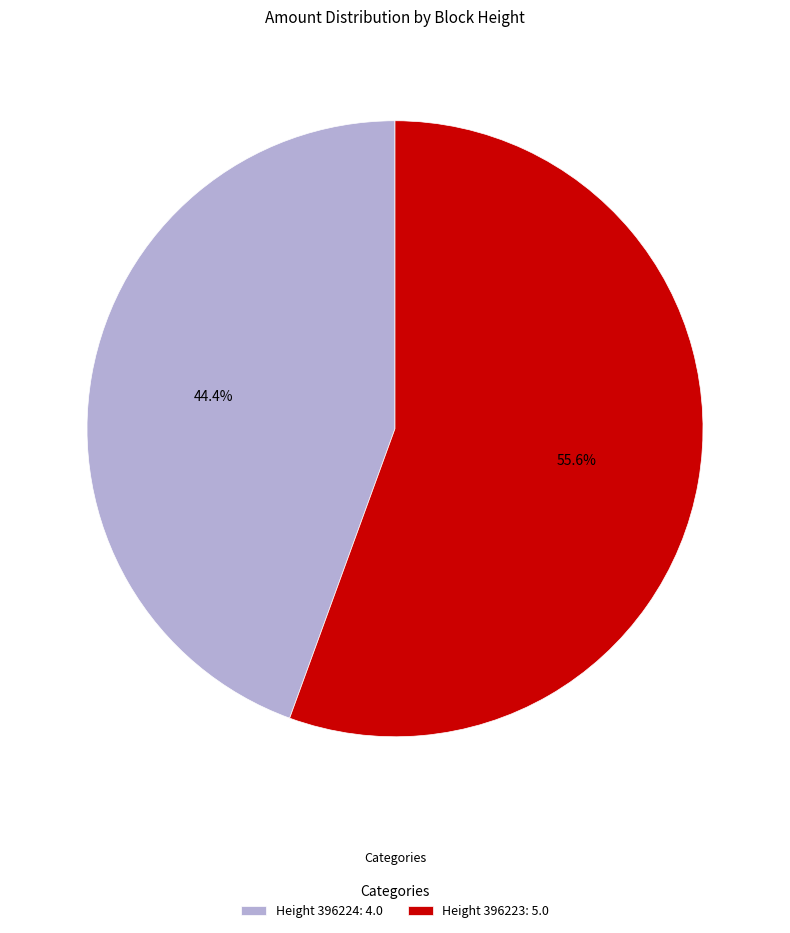

Is Height 396223: 5.0 the majority of the pie?

Yes